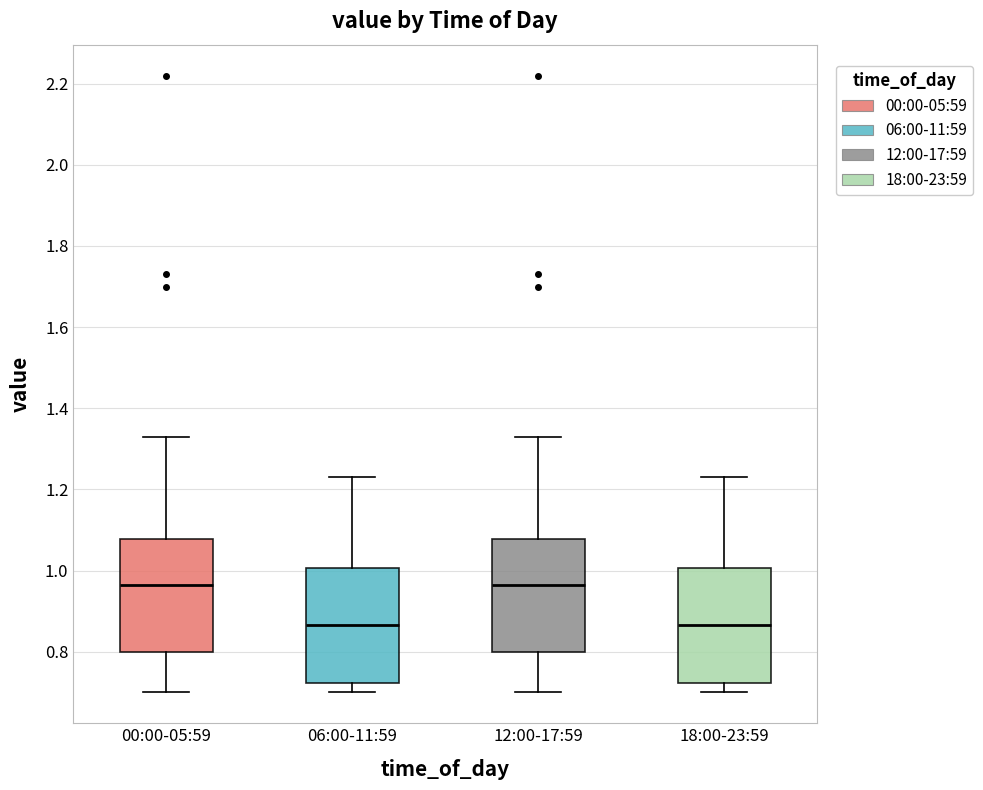

Reading left to right, read every box against the y-axis: the position of its median line, the range the box covers, and the ends of its whiskers. The values are not printed on the chart, so give them approximately, as read against the axis.

00:00-05:59: median 0.96, box 0.80 to 1.08, whiskers 0.70 to 1.34
06:00-11:59: median 0.86, box 0.72 to 1.00, whiskers 0.70 to 1.24
12:00-17:59: median 0.96, box 0.80 to 1.08, whiskers 0.70 to 1.34
18:00-23:59: median 0.86, box 0.72 to 1.00, whiskers 0.70 to 1.24